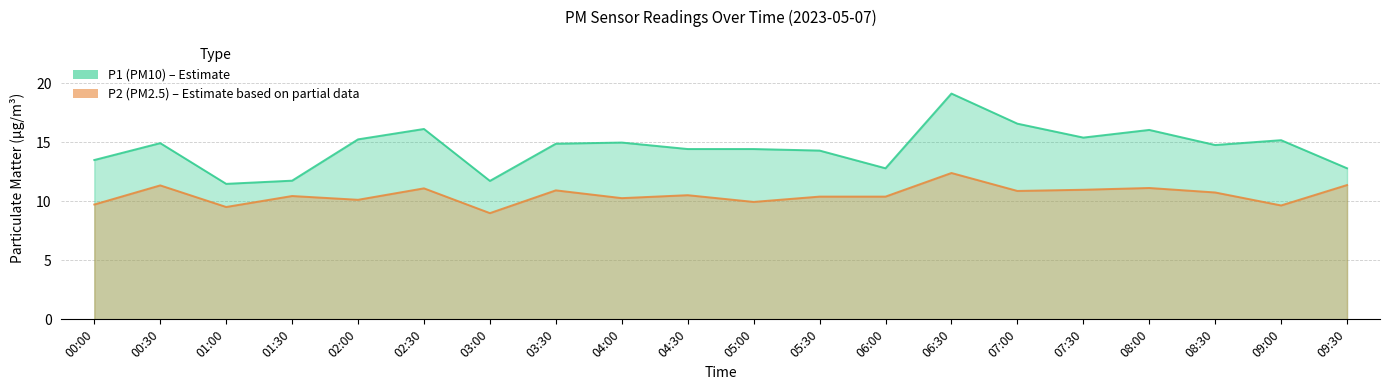

Which has a higher value, 05:30 or 09:30?

05:30